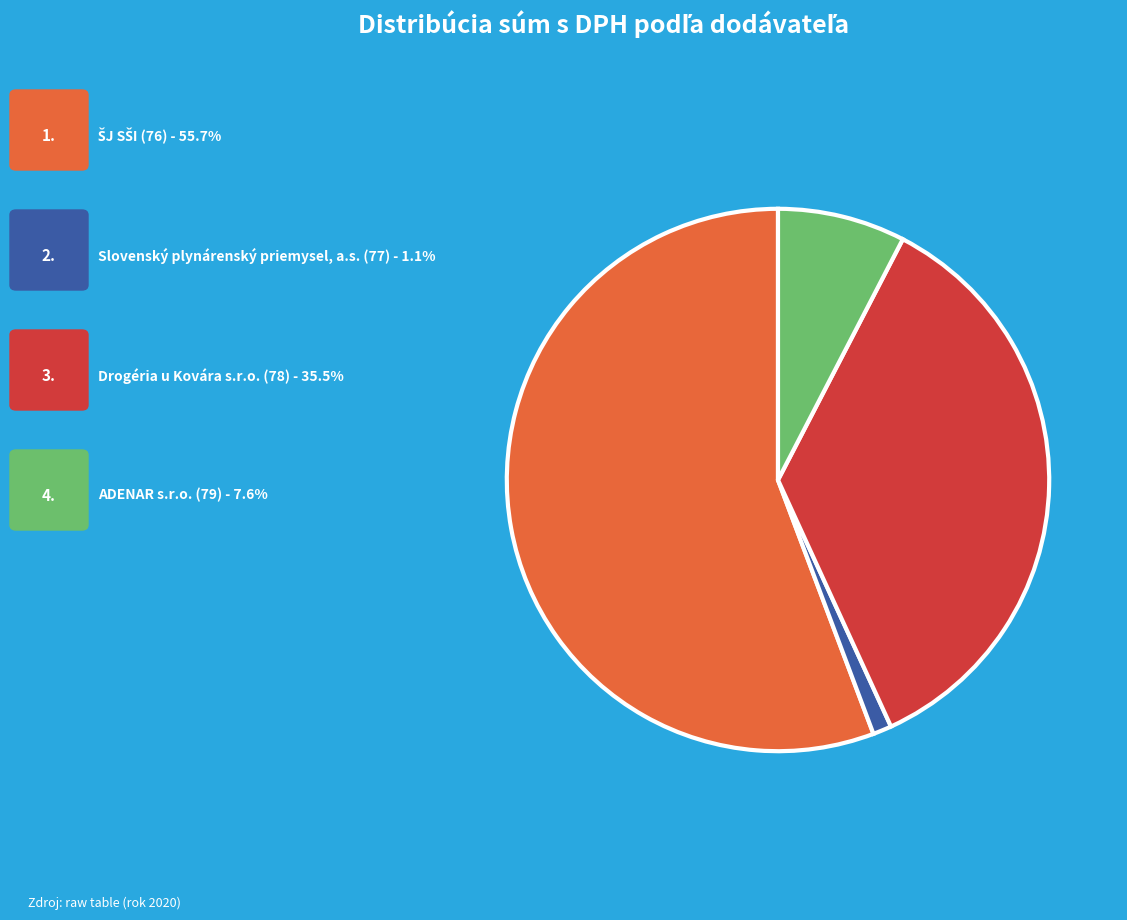

Is there any slice that represents more than half of the pie?

Yes